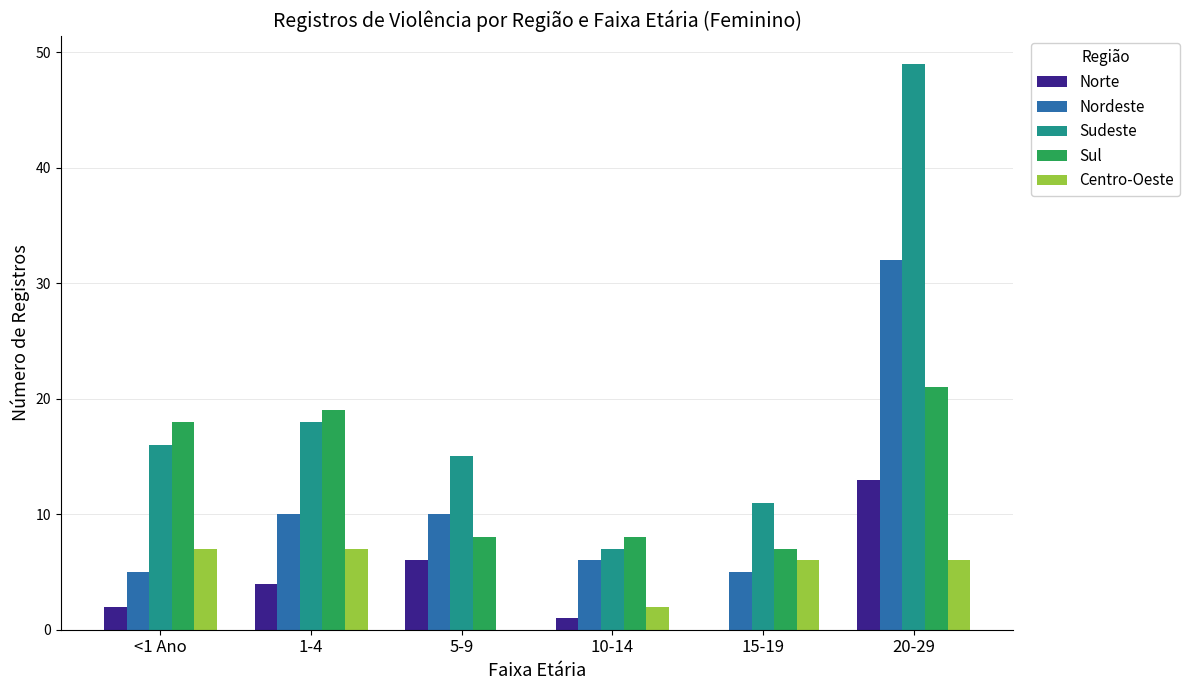

Reading left to right, what are all the values shown in this chart?

Norte: <1 Ano=2	1-4=4	5-9=6	10-14=1	15-19=0	20-29=13
Nordeste: <1 Ano=5	1-4=10	5-9=10	10-14=6	15-19=5	20-29=32
Sudeste: <1 Ano=16	1-4=18	5-9=15	10-14=7	15-19=11	20-29=49
Sul: <1 Ano=18	1-4=19	5-9=8	10-14=8	15-19=7	20-29=21
Centro-Oeste: <1 Ano=7	1-4=7	5-9=0	10-14=2	15-19=6	20-29=6